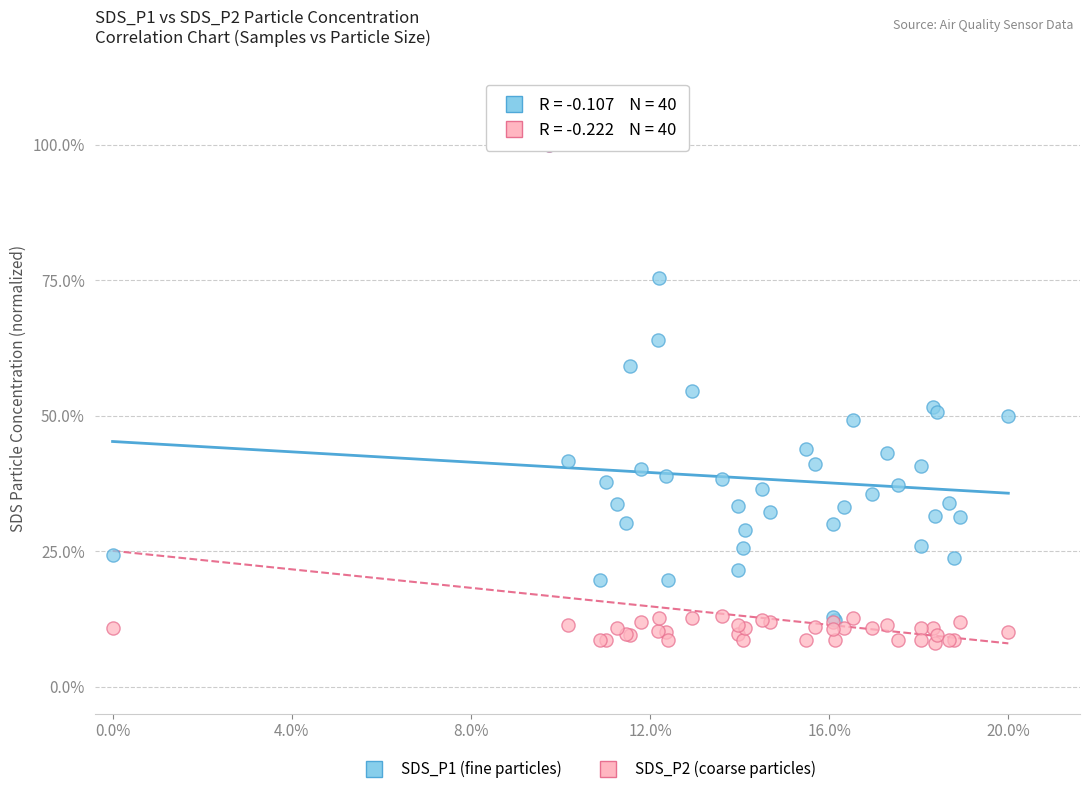

What are all the series names shown in the legend?

SDS_P1 (fine particles), SDS_P2 (coarse particles)